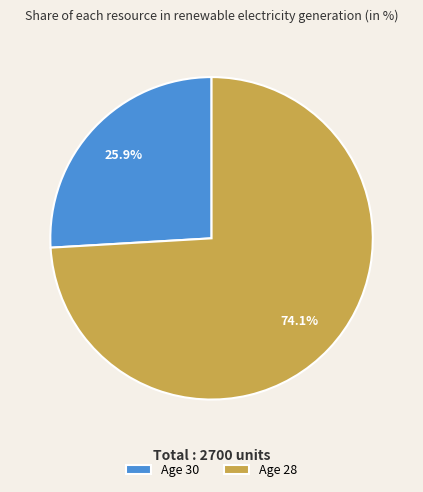

How many slices are in this pie chart?

2